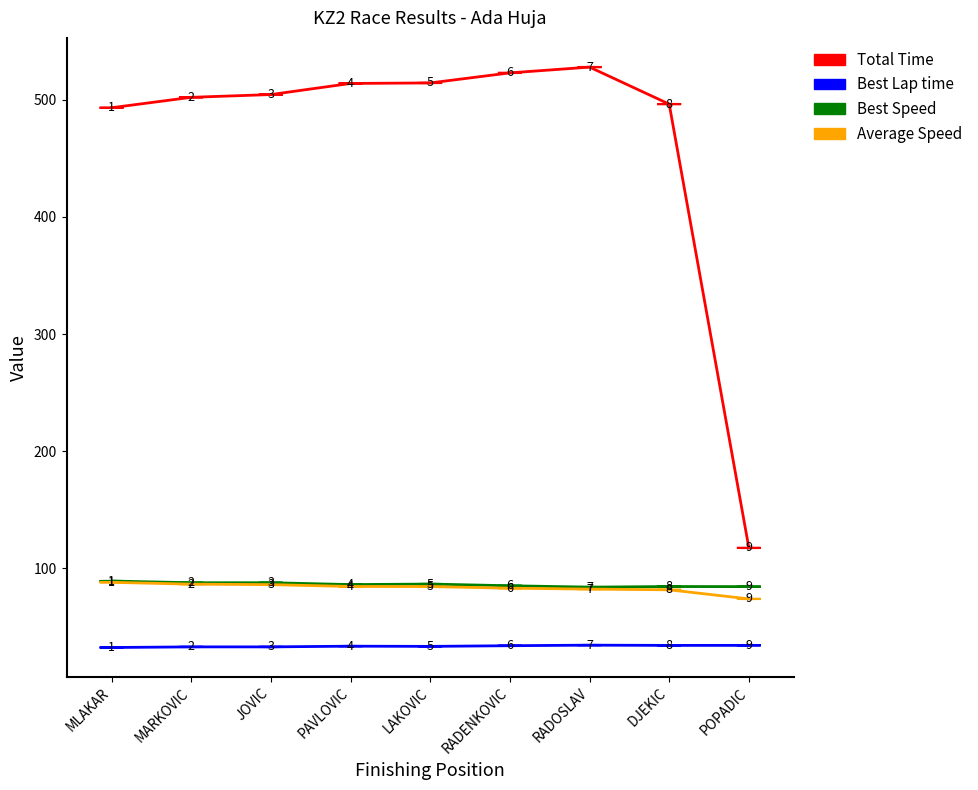

What is the difference between the second highest and second lowest values in the Best Lap time series?

1.3